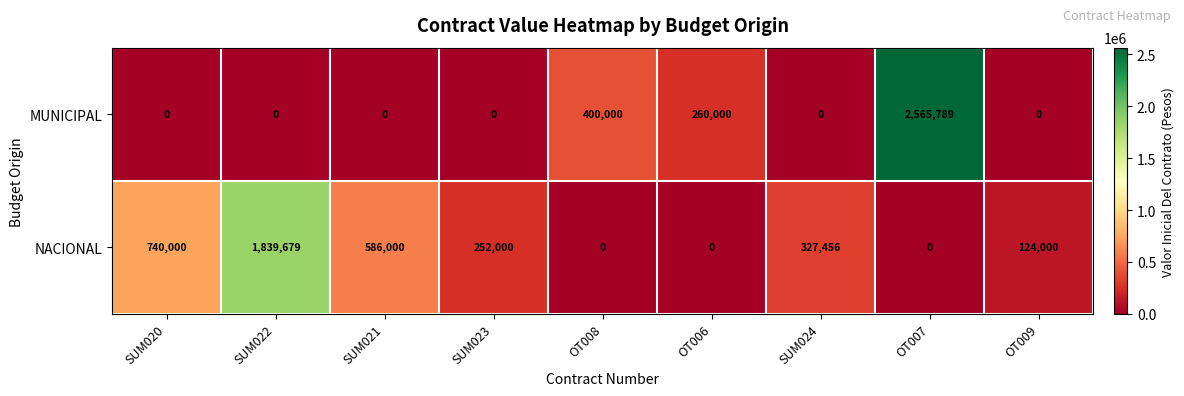

The MUNICIPAL series shows 563303 at OT008. True or false?

False